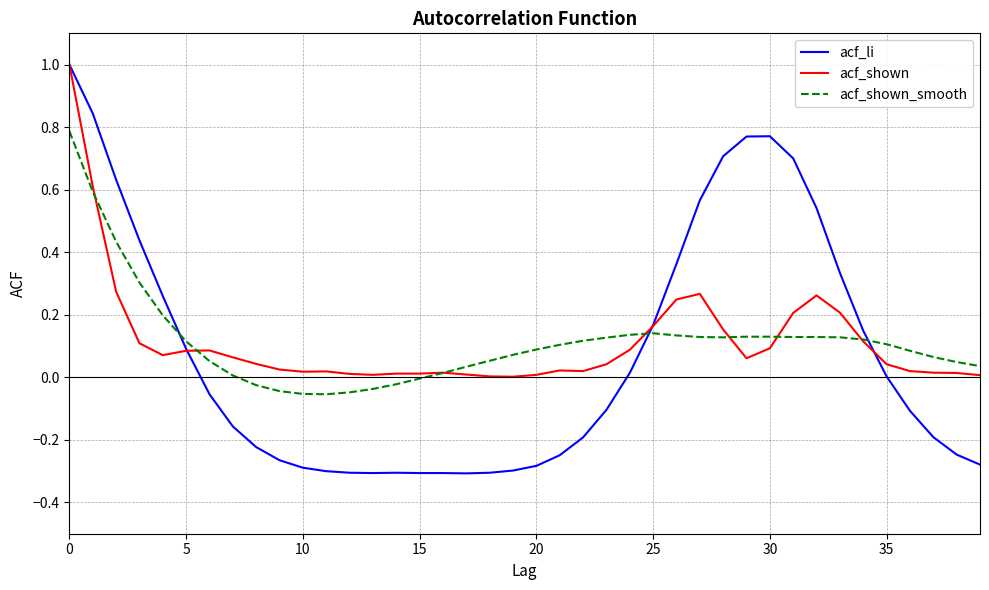

What is the maximum value for acf_shown?

1.0